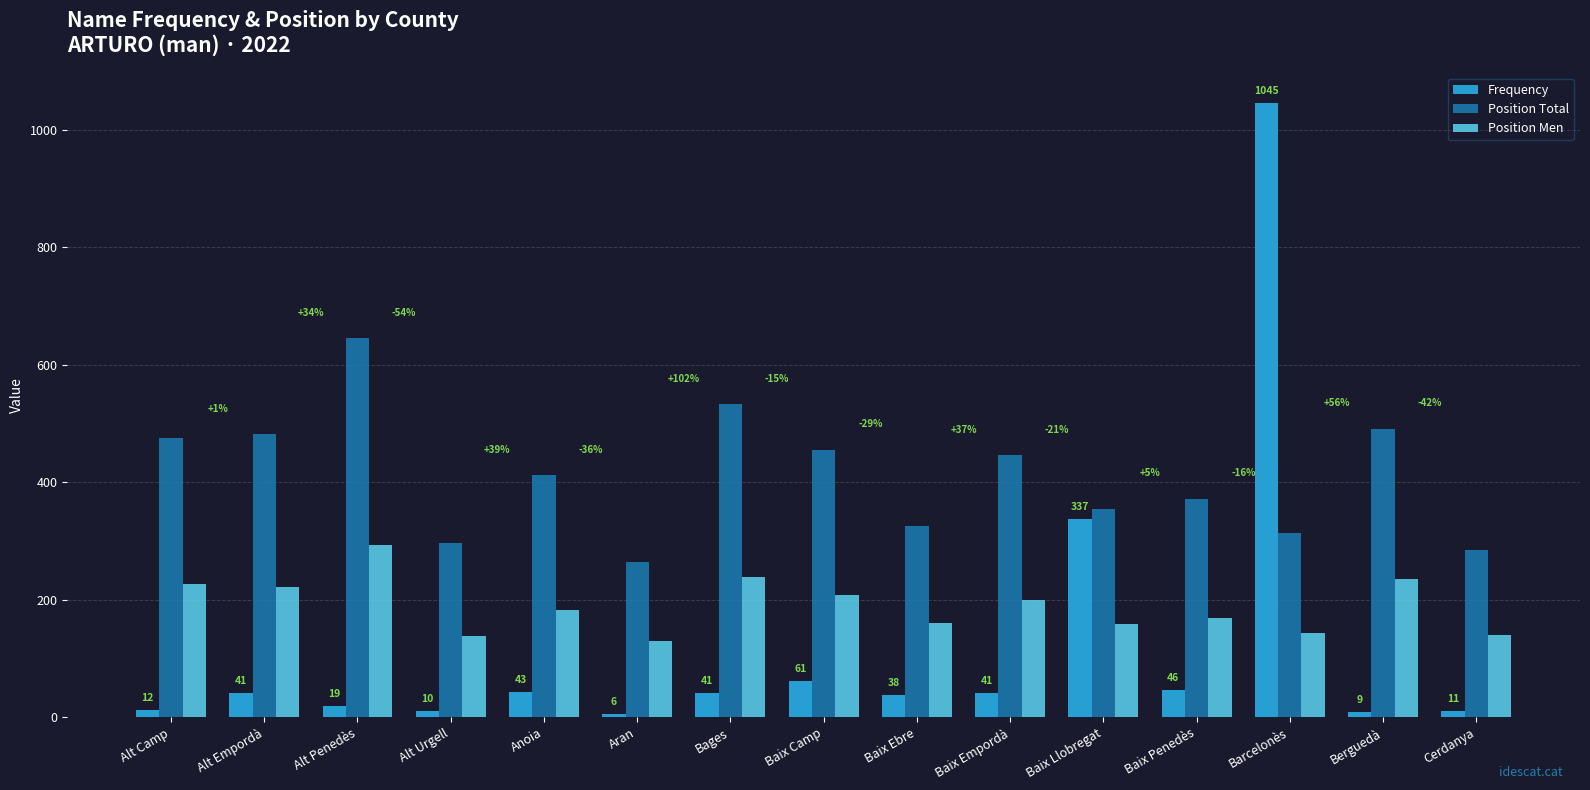

What is the minimum value for Frequency?

6